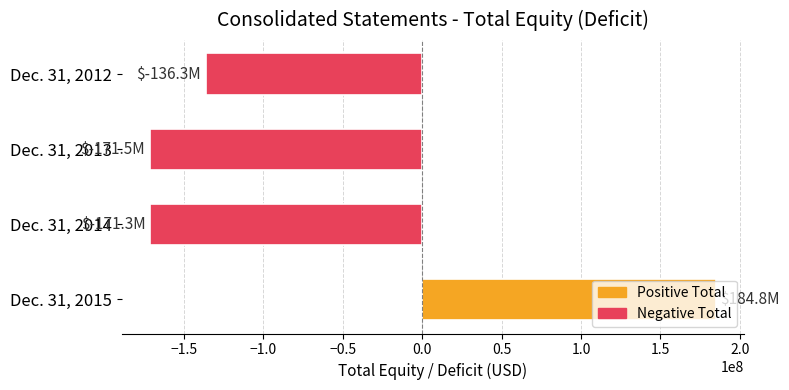

At which label is the value closest to 6628000?

Dec. 31, 2012